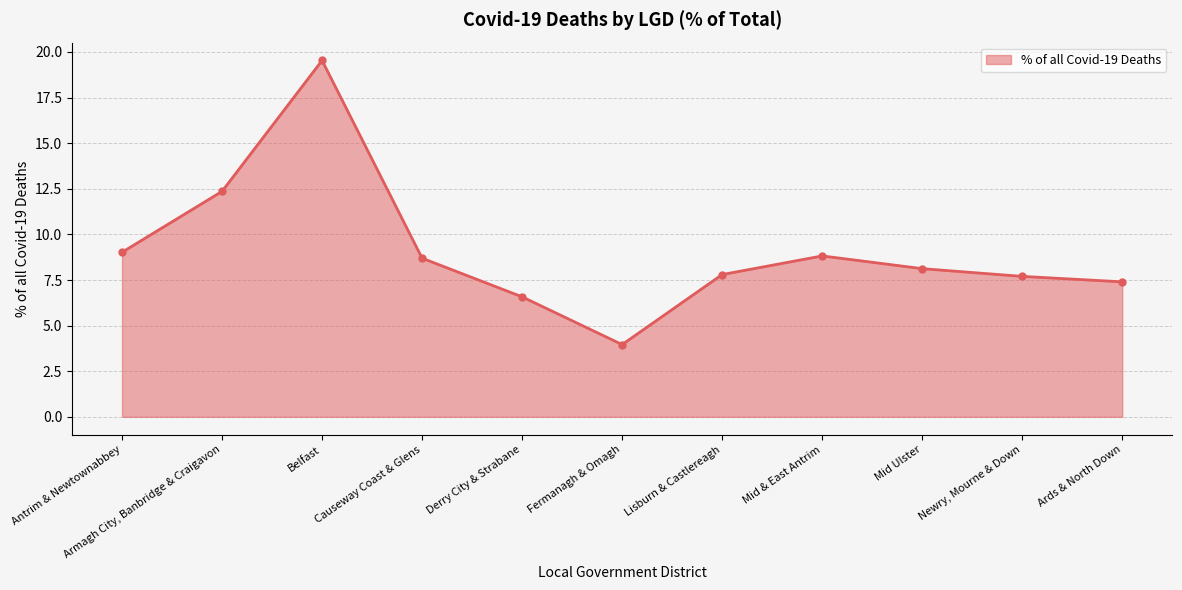

At which category does the data reach its first local peak?

Belfast